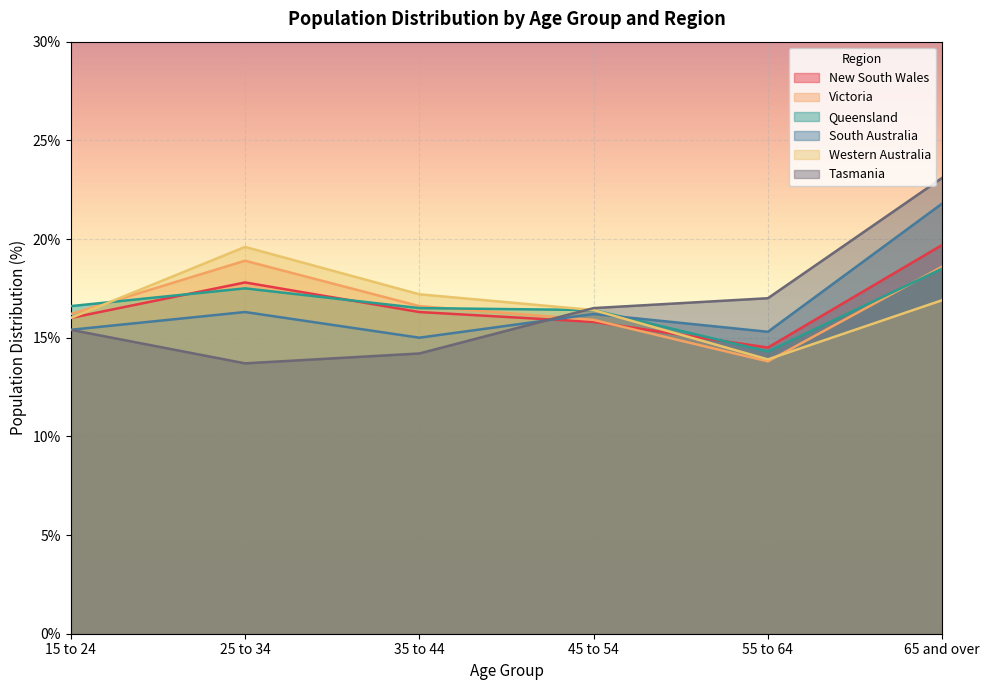

Which label corresponds to the smallest value in the chart?

25 to 34